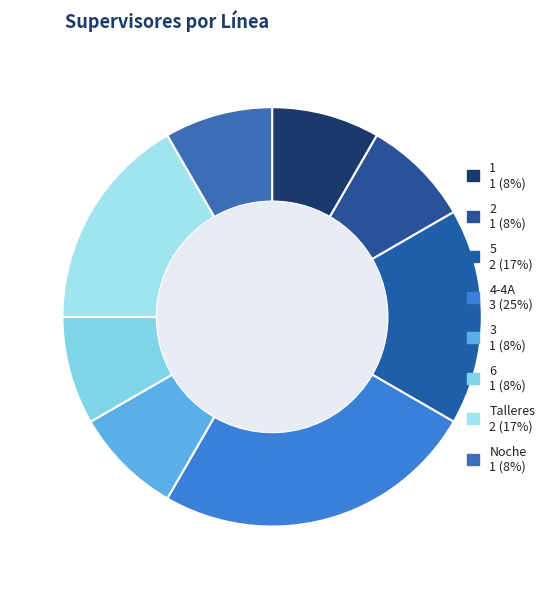

Does any single category account for the majority?

No